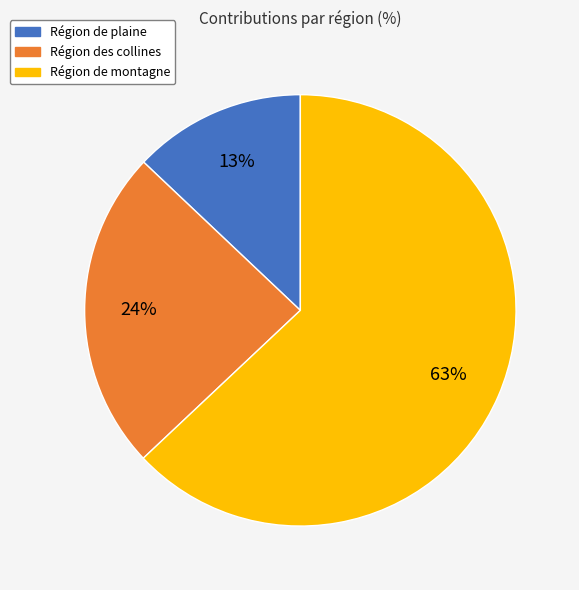

To the nearest percent, what is the combined percentage of Région de plaine and Région de montagne?

76%